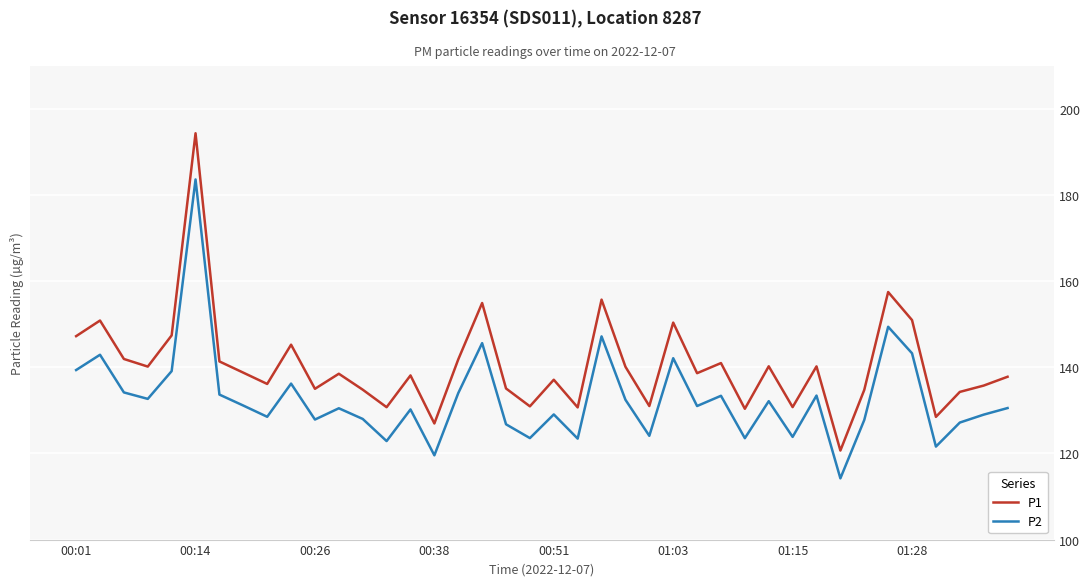

List the series in order of their peak value, highest first.

P1, P2